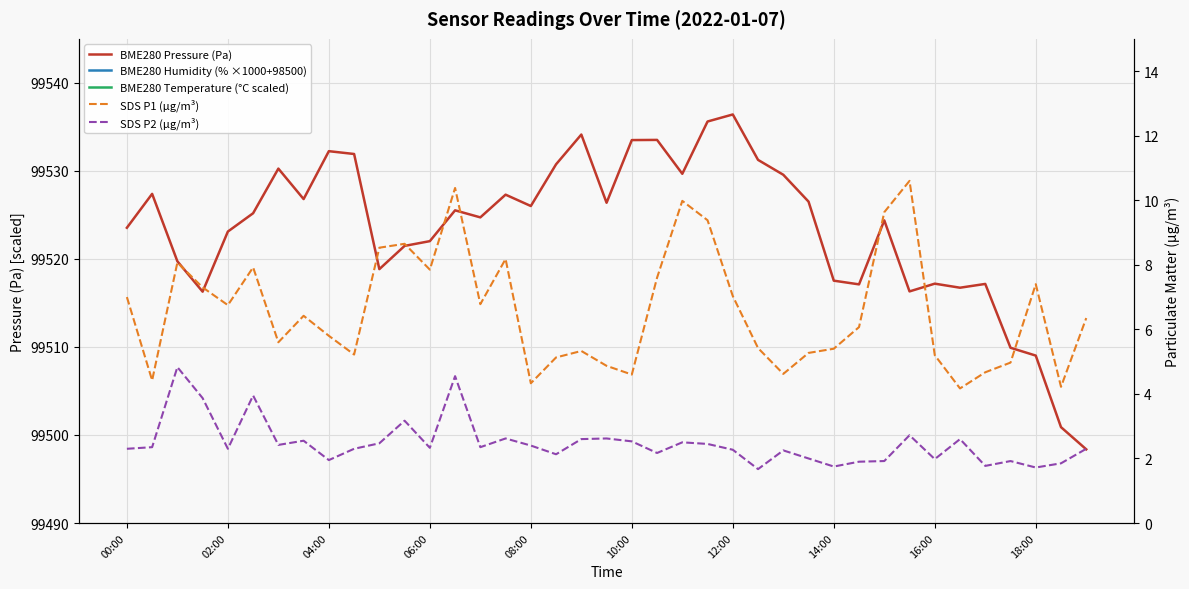

True or false: BME280 Pressure (Pa) has a value of 145729.4 at 38.

False